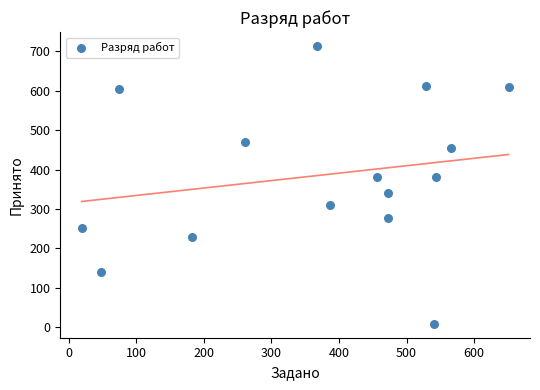

What is the range of X values (max minus min)?

632